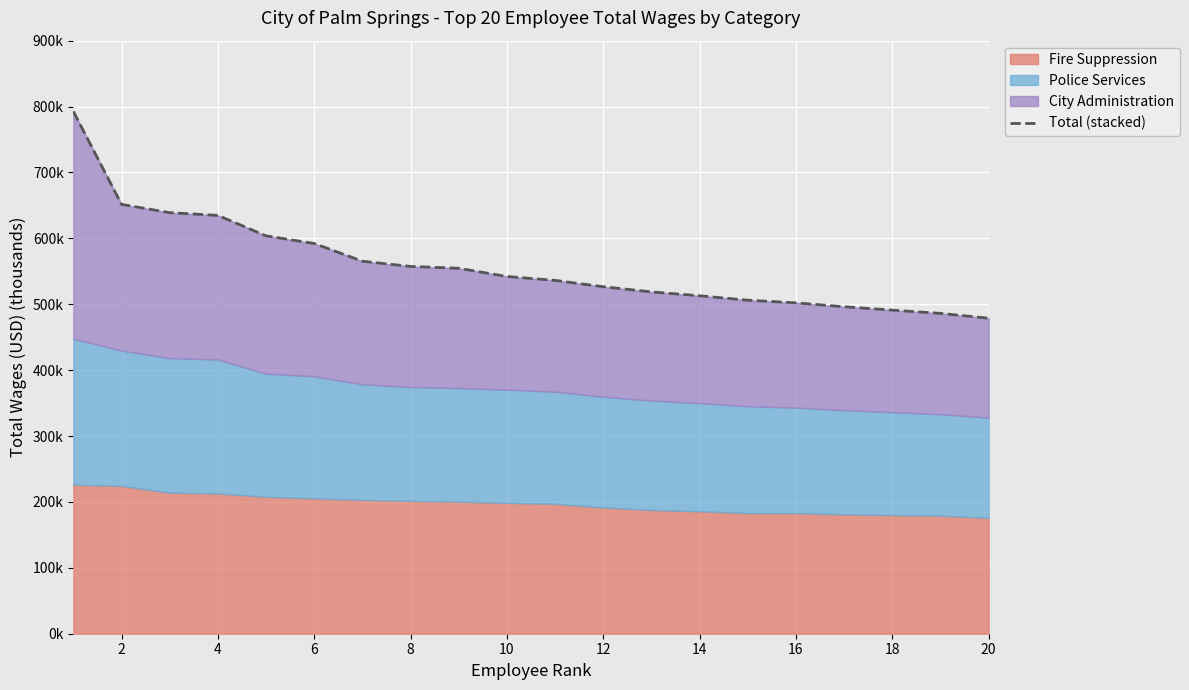

The chart shows a value of 654.2 at 16. True or false?

False